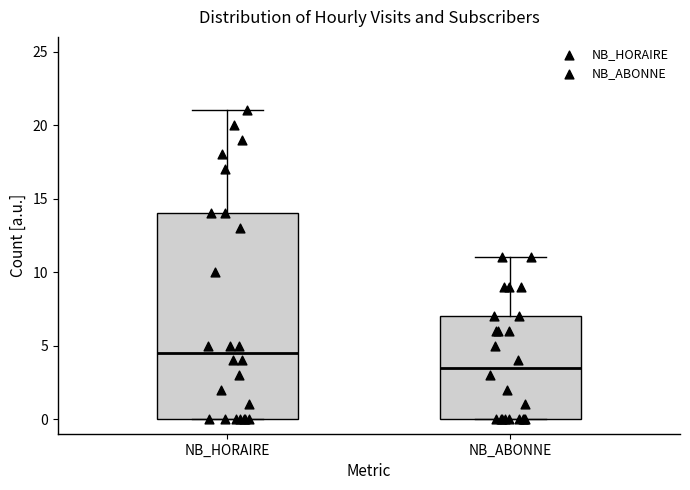

Where does the median line of the box for NB_HORAIRE sit on the y-axis? The values are not printed on the chart, so give them approximately, as read against the axis.

4.5